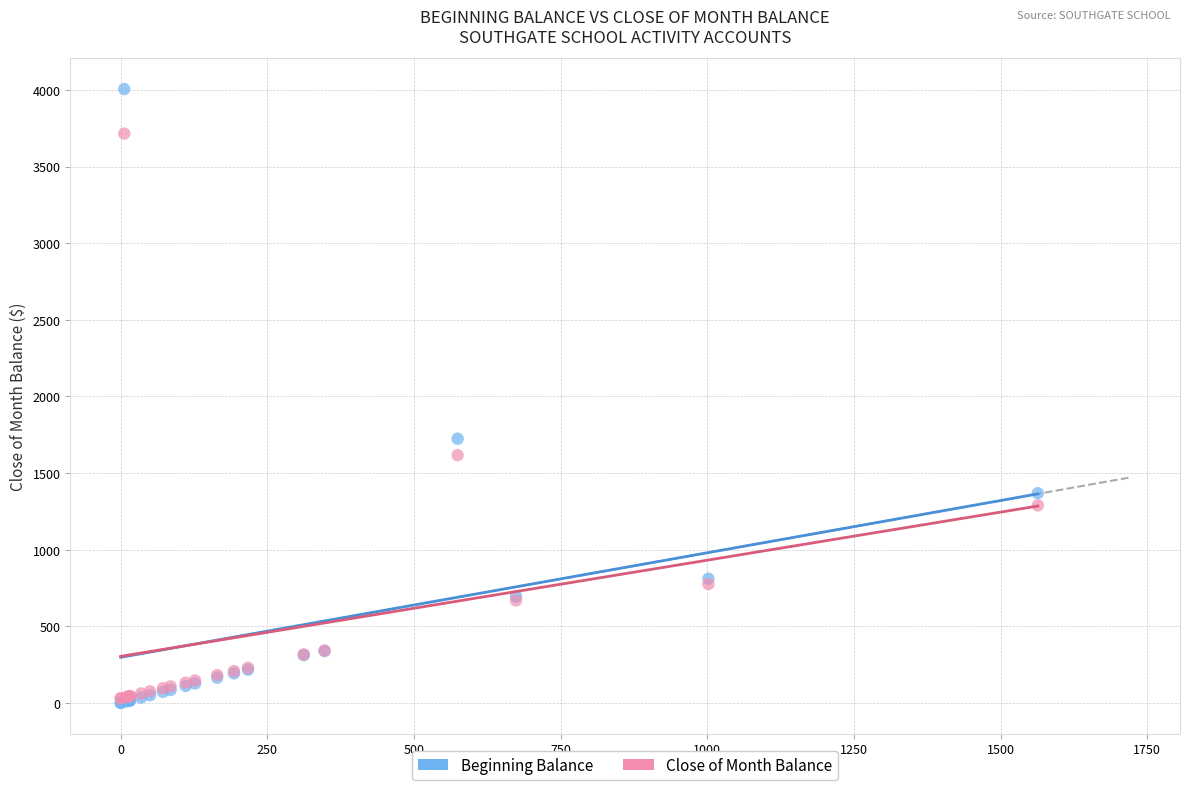

In the Close of Month Balance series, what Y value is closest to 1872?

1616.4